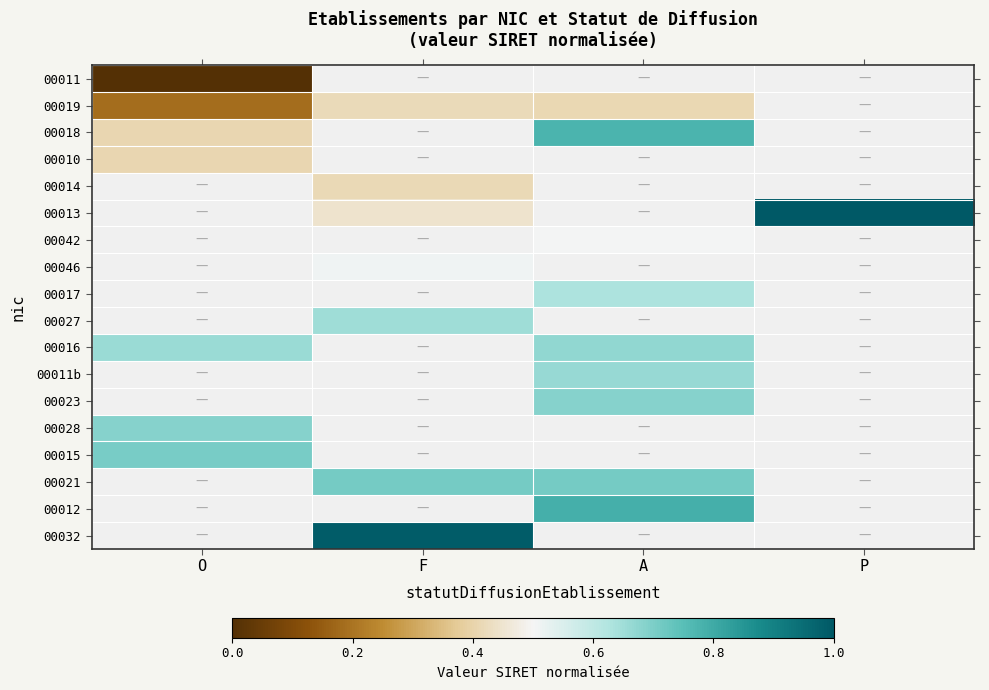

Rank the series by their maximum value, from highest to lowest.

00018, 00015, 00019, 00011, 00021, 00012, 00032, 00010, 00014, 00013, 00042, 00046, 00017, 00027, 00016, 00011b, 00023, 00028